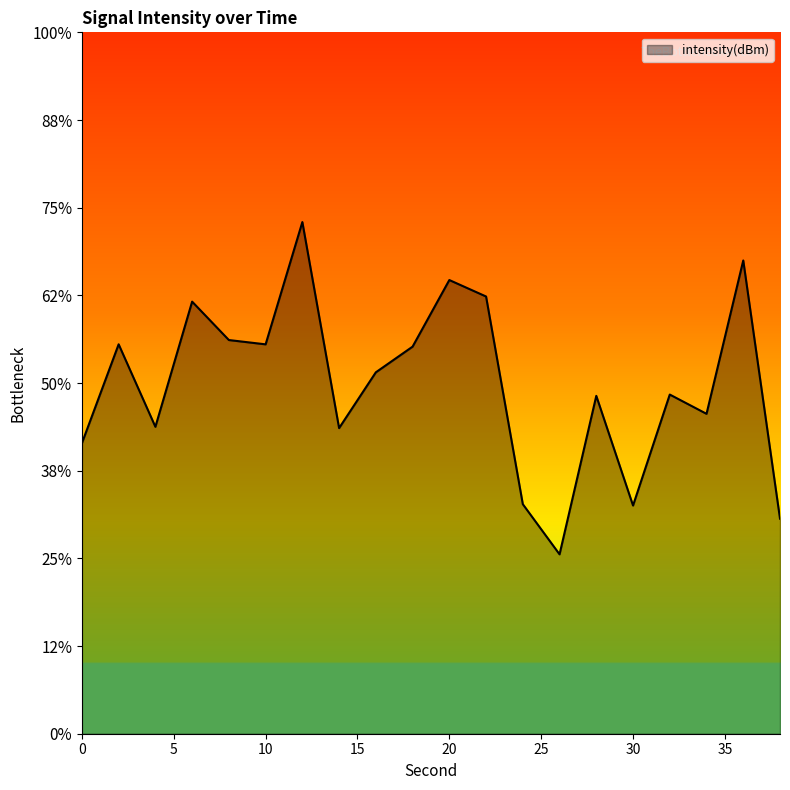

Does the chart have visible grid lines?

No